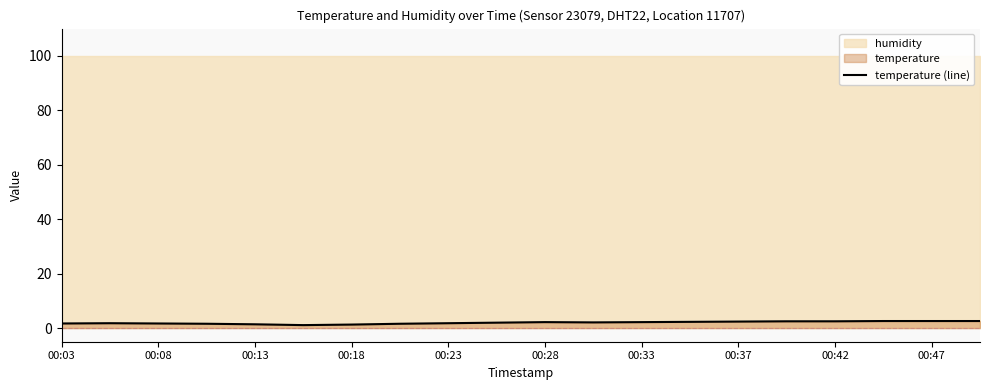

What is the smallest value displayed?

1.1